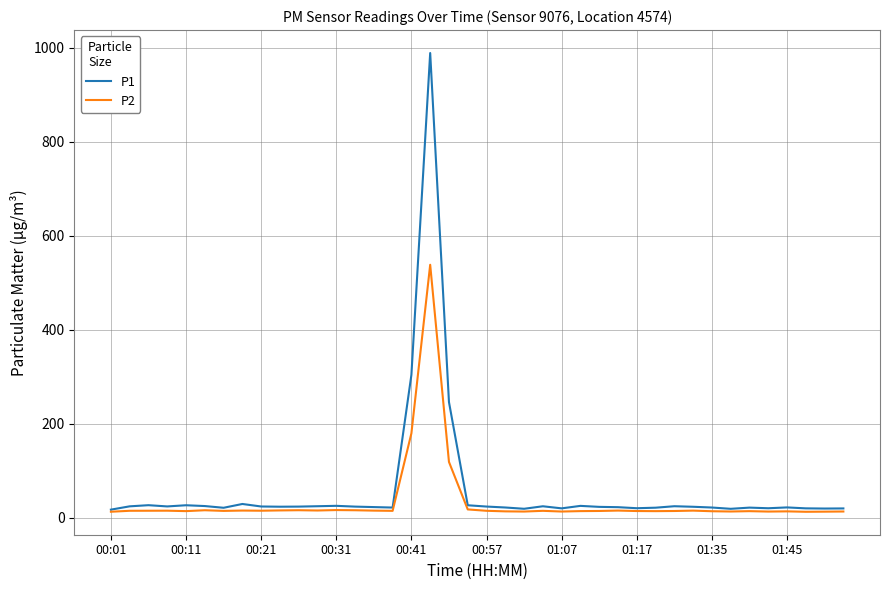

What is the highest value of the P1 series?

988.7